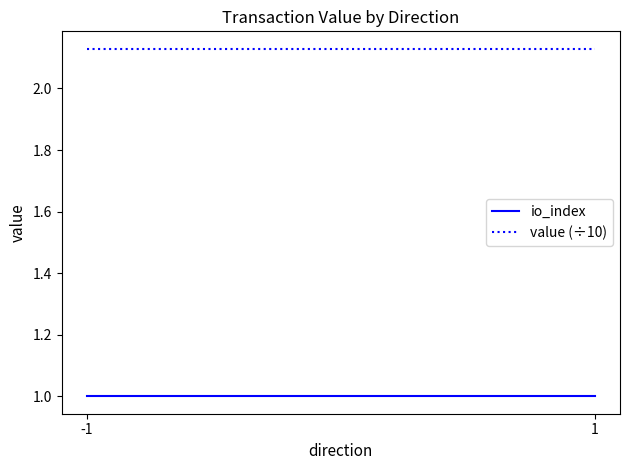

Reading left to right, list all the values displayed in this chart.

io_index: 1.0	1.0
value (÷10): 2.1	2.1